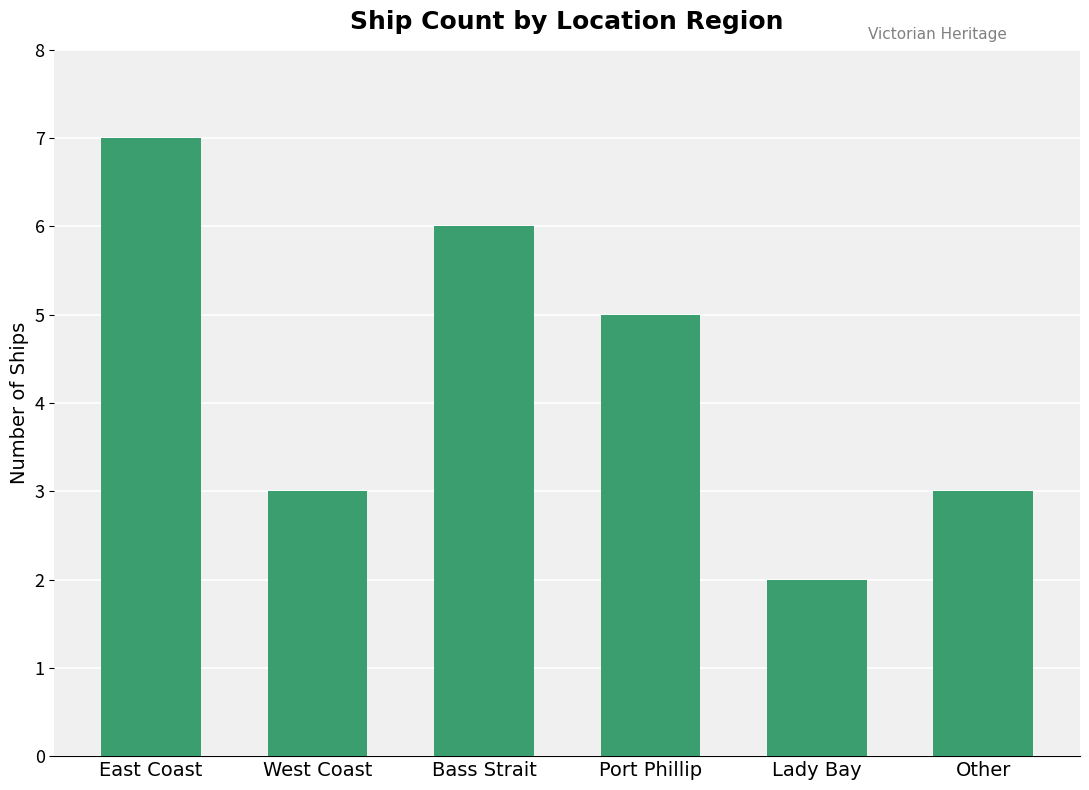

What is the difference between the maximum and minimum values?

5